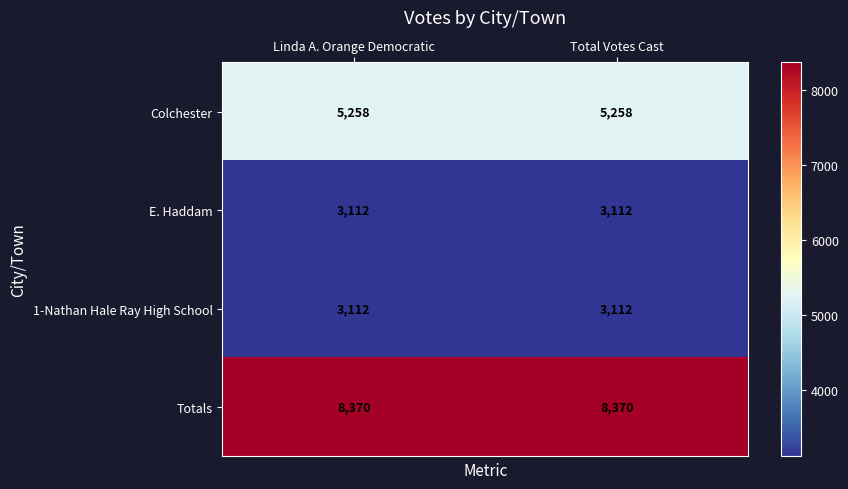

Reading right to left, list all the values displayed in this chart.

Colchester: Total Votes Cast=5258	Linda A. Orange Democratic=5258
E. Haddam: Total Votes Cast=3112	Linda A. Orange Democratic=3112
1-Nathan Hale Ray High School: Total Votes Cast=3112	Linda A. Orange Democratic=3112
Totals: Total Votes Cast=8370	Linda A. Orange Democratic=8370